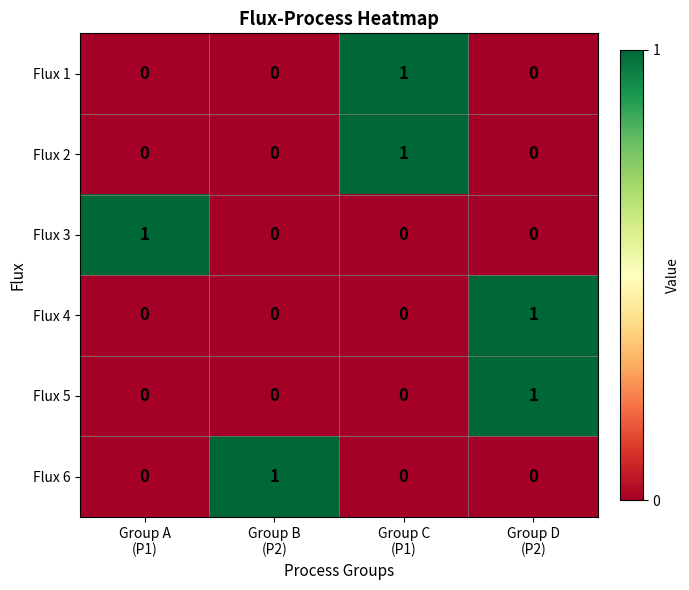

How many Flux 4 values are between 0 and 1?

4